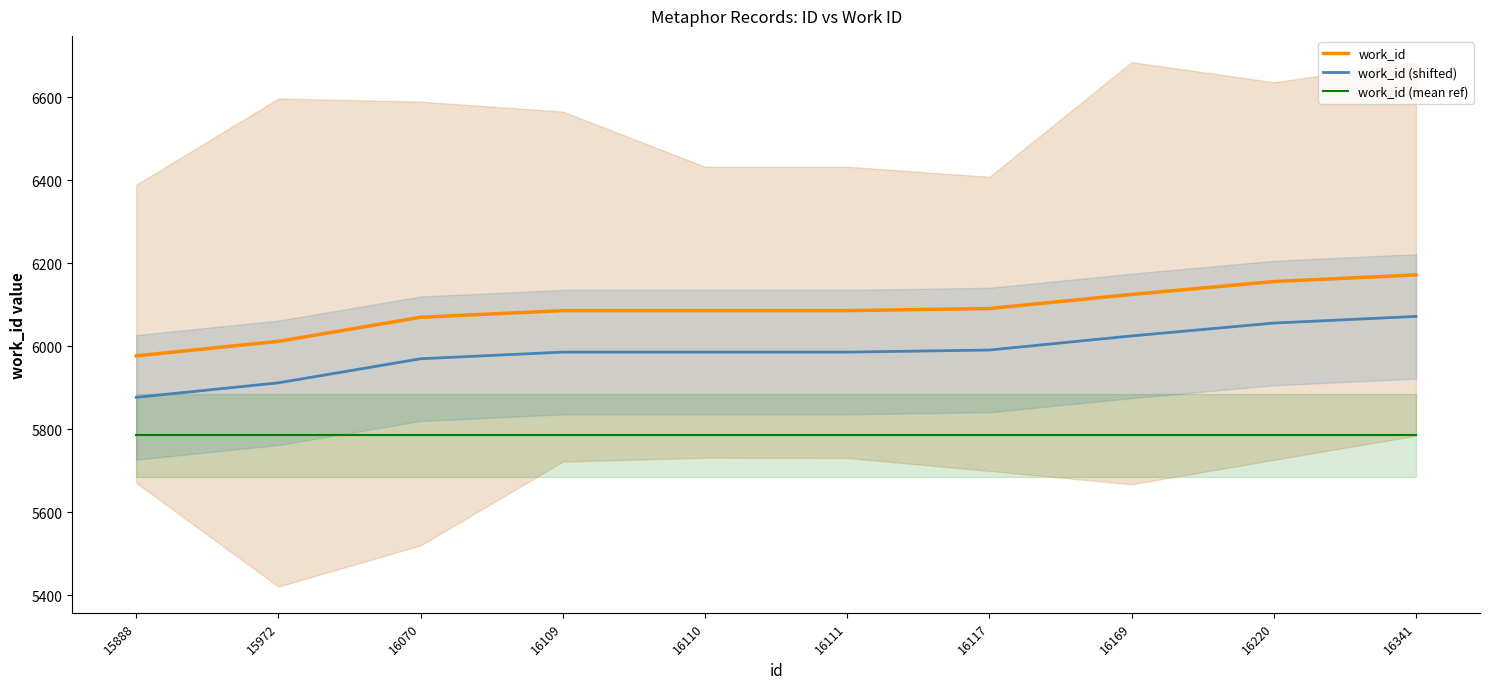

The work_id (mean ref) series shows 8214.6 at 16117. True or false?

False